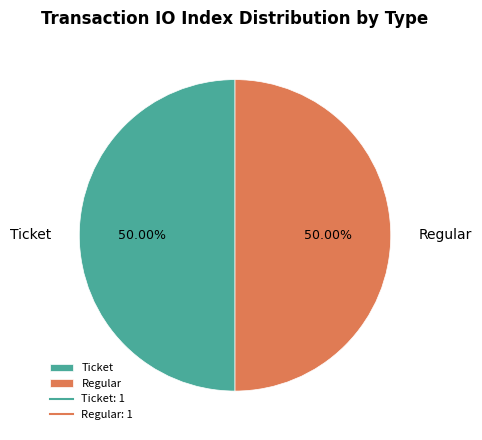

How many segments does this pie chart have?

2